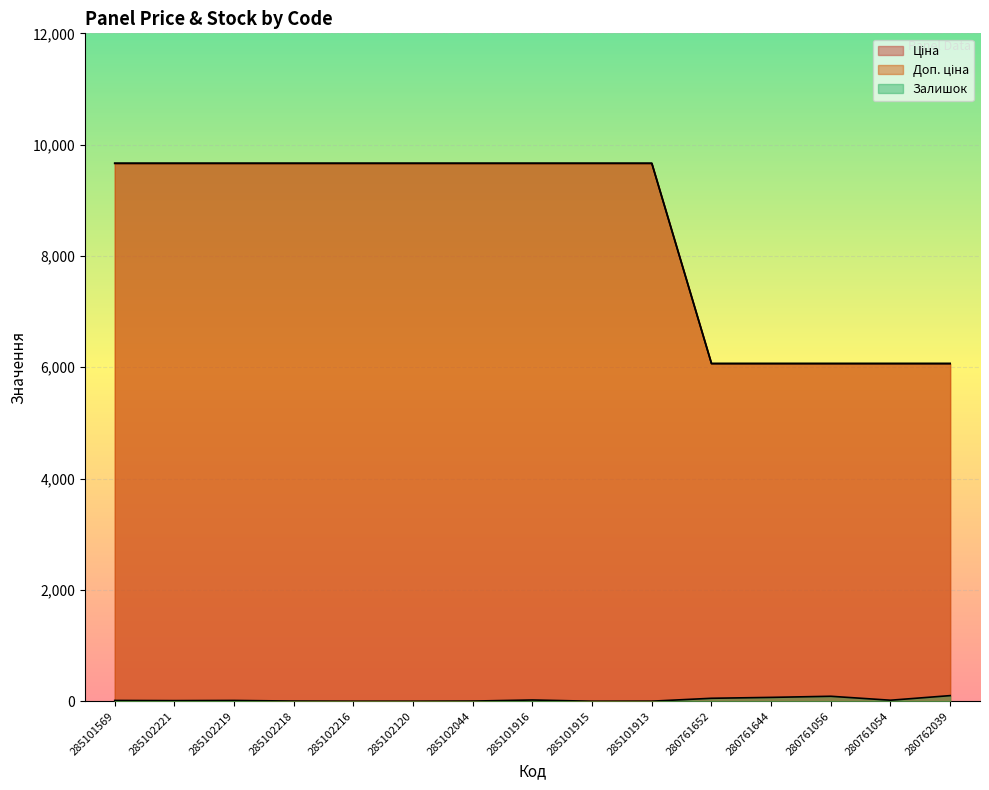

At 280761652, list the series in order from smallest to largest.

Залишок, Ціна, Доп. ціна